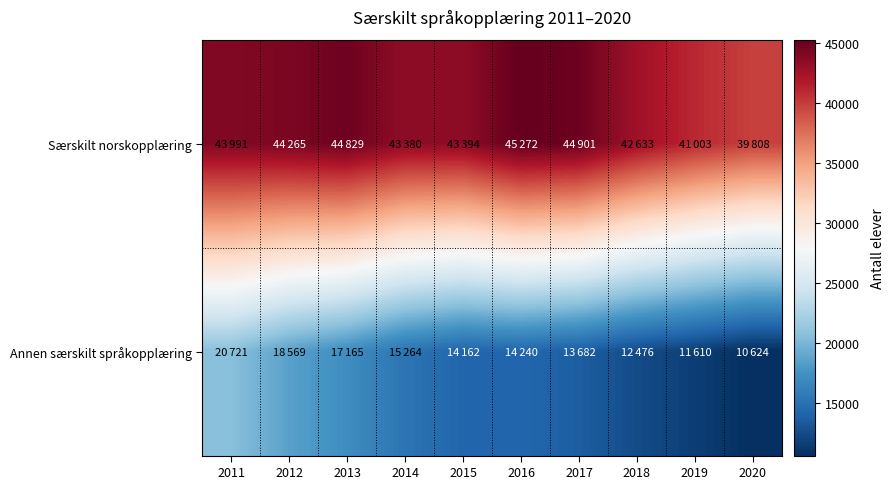

At how many categories does at least one series exceed 18206?

10